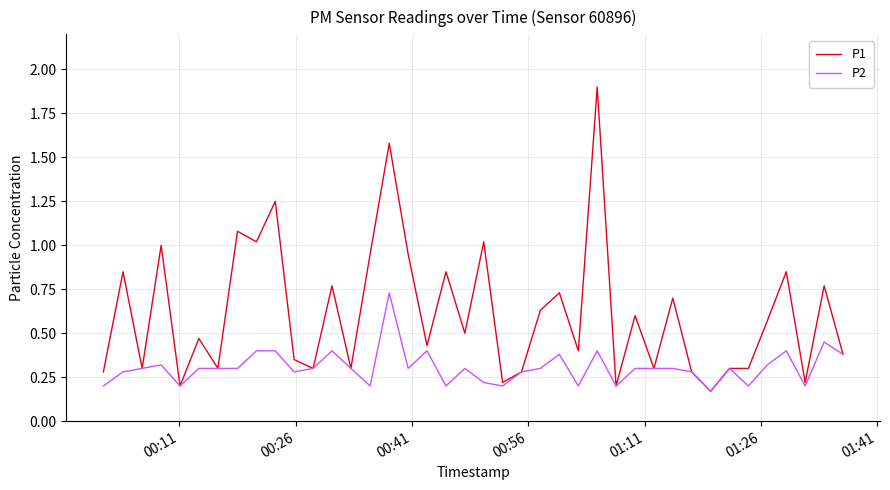

List the series in order of their peak value, highest first.

P1, P2